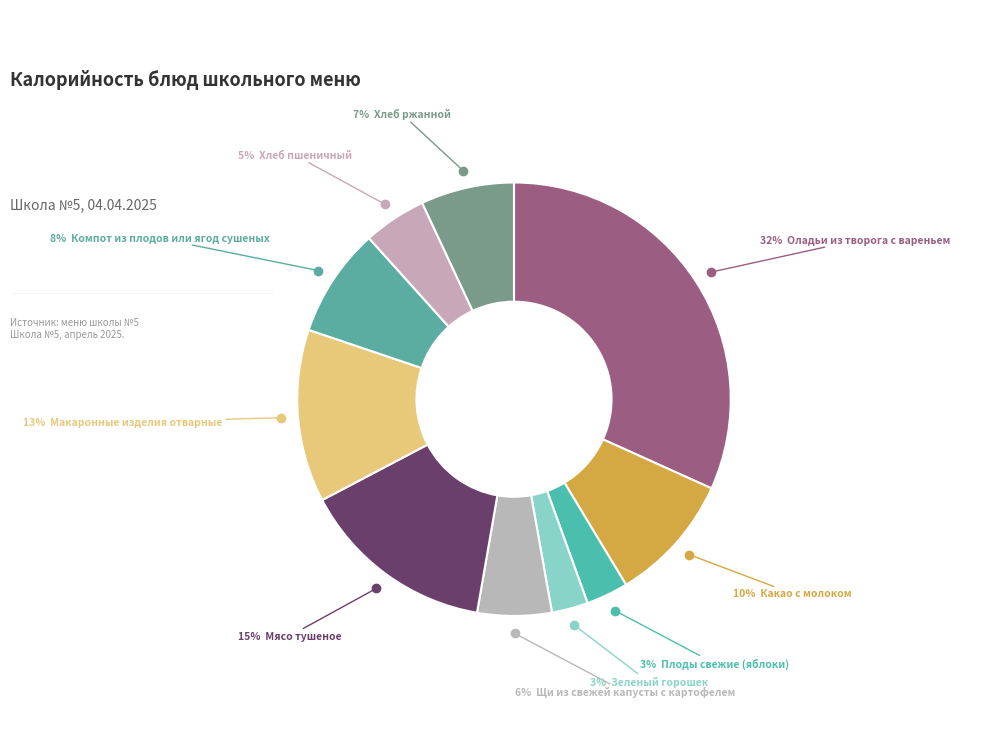

Does any single category account for the majority?

No